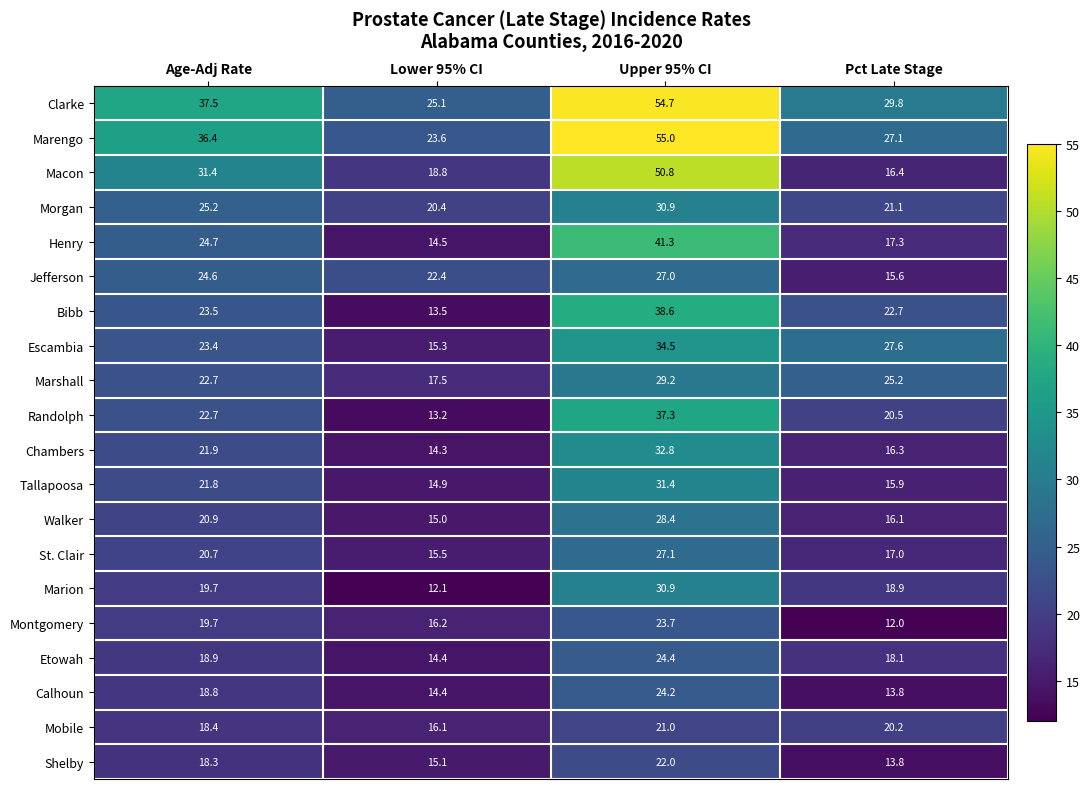

What is the difference between the maximum and second lowest values in the Marion series?

12.0